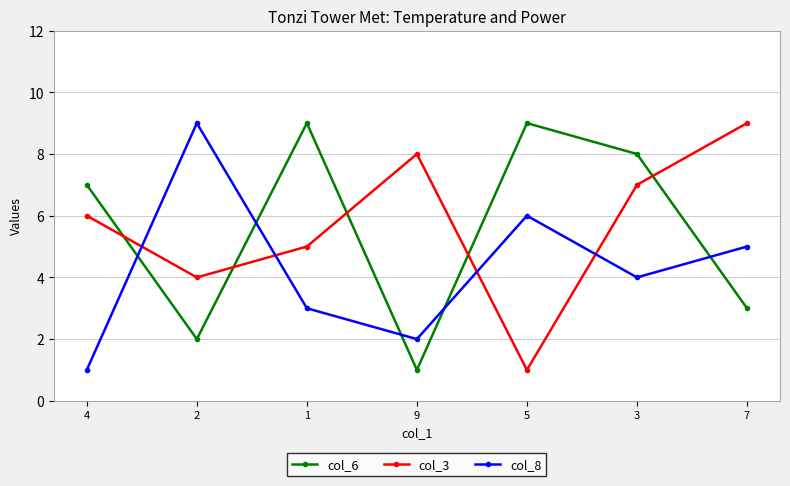

What are all the series names shown in the legend?

col_6, col_3, col_8